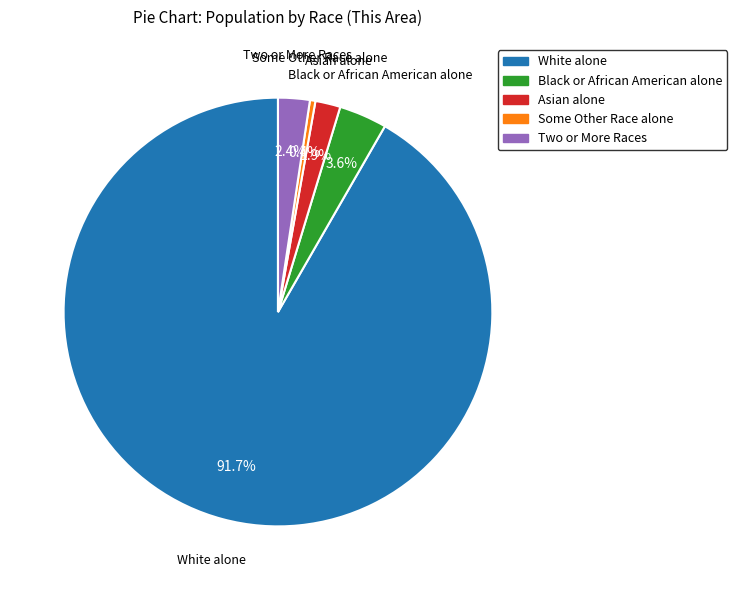

Count the number of slices in the pie.

5